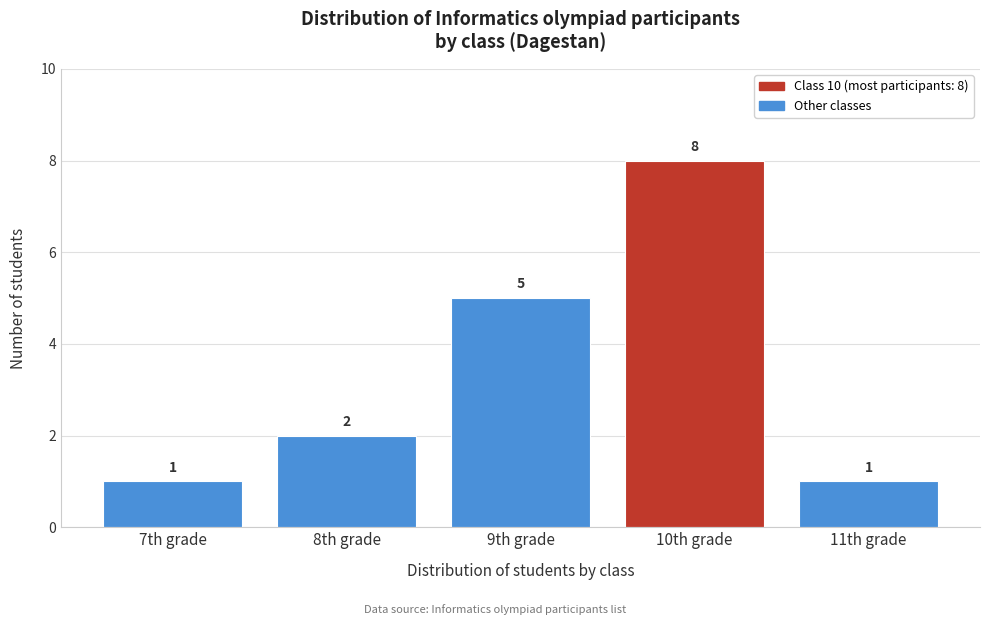

Reading left to right, transcribe all the data shown in this chart.

1	2	5	8	1